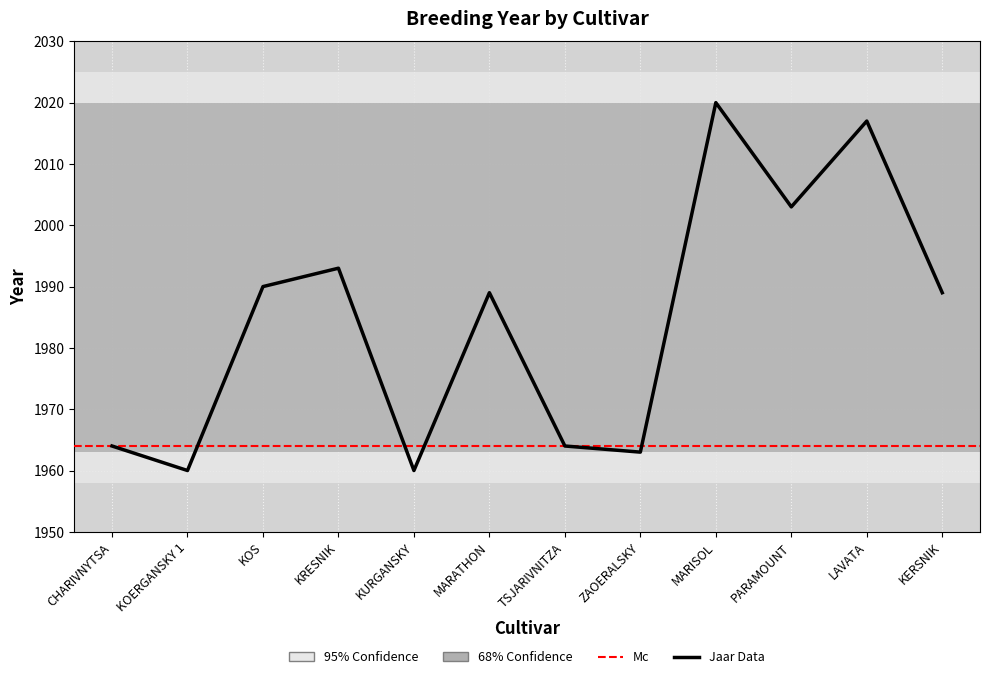

List the labels in order of value, largest first.

MARISOL, LAVATA, PARAMOUNT, KRESNIK, KOS, MARATHON, KERSNIK, CHARIVNYTSA, TSJARIVNITZA, ZAOERALSKY, KOERGANSKY 1, KURGANSKY